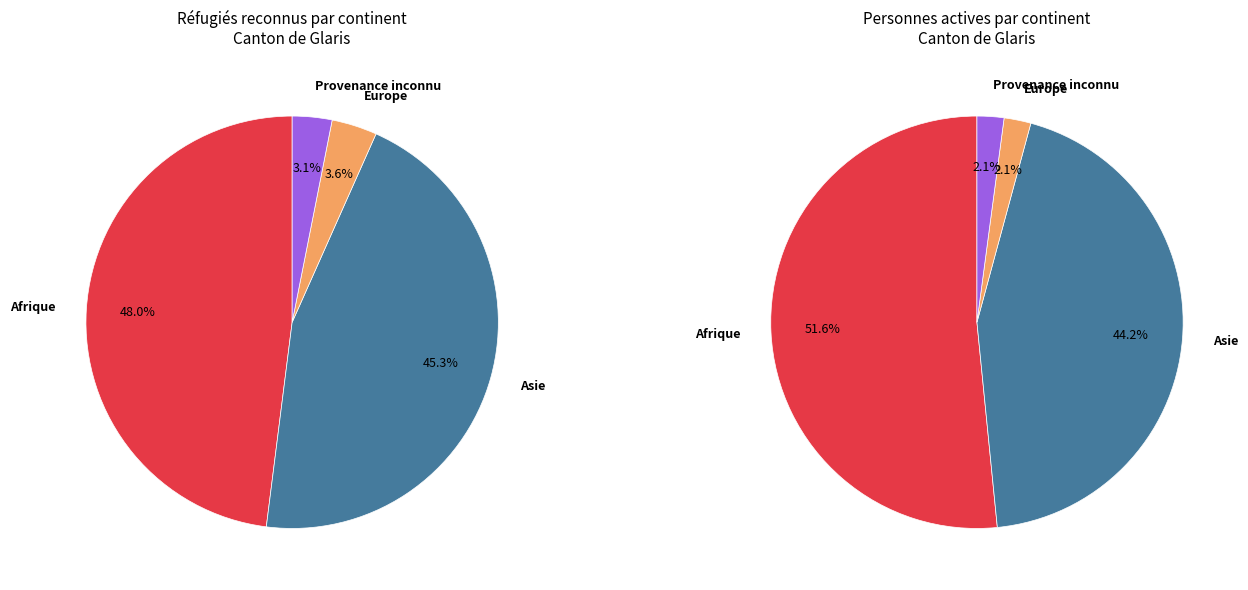

To the nearest percent, what is the combined percentage of Afrique and Provenance inconnu?

51%